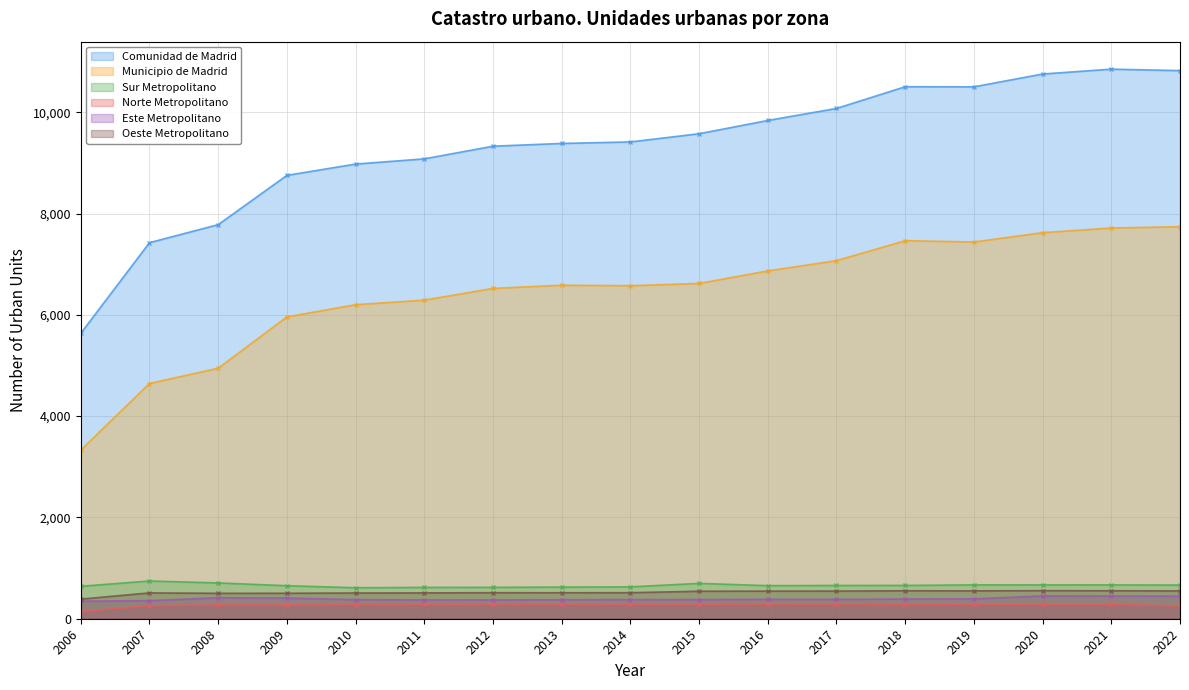

List the series in order of their peak value, lowest first.

Norte Metropolitano, Este Metropolitano, Oeste Metropolitano, Sur Metropolitano, Municipio de Madrid, Comunidad de Madrid